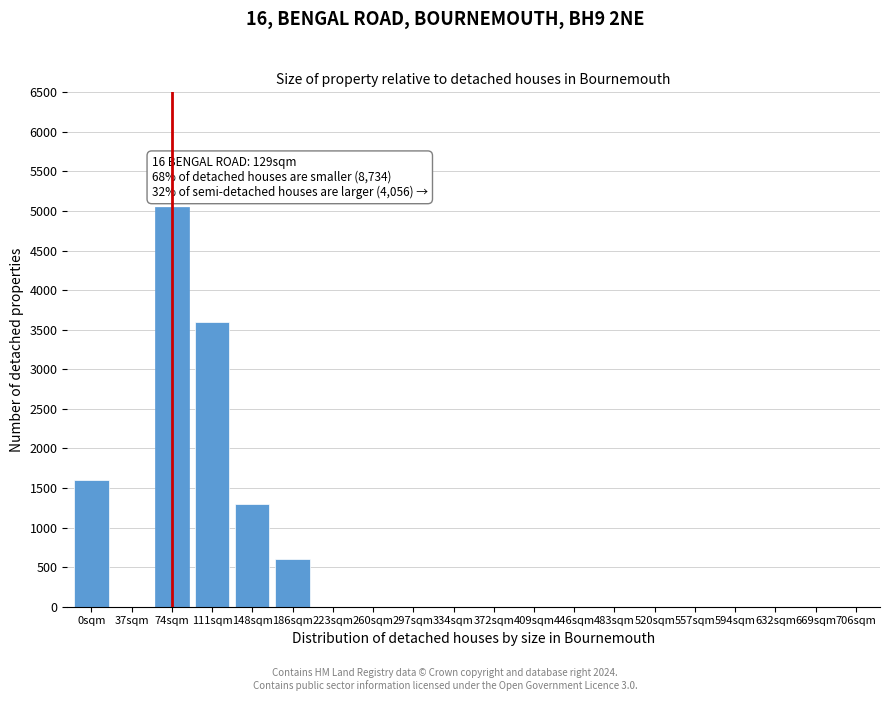

Reading left to right, what are all the values shown in this chart?

0sqm=1600	37sqm=0	74sqm=5050	111sqm=3600	148sqm=1300	186sqm=600	223sqm=0	260sqm=0	297sqm=0	334sqm=0	372sqm=0	409sqm=0	446sqm=0	483sqm=0	520sqm=0	557sqm=0	594sqm=0	632sqm=0	669sqm=0	706sqm=0